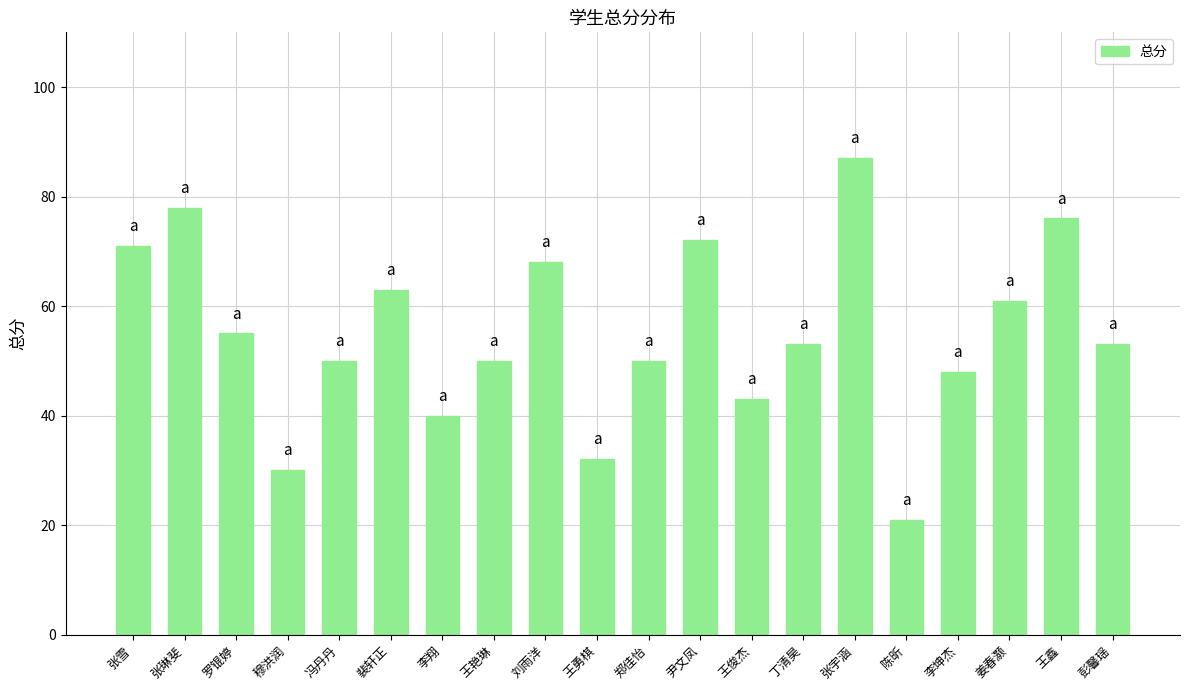

What is the label of the 18th bar from the right?

罗锟婷